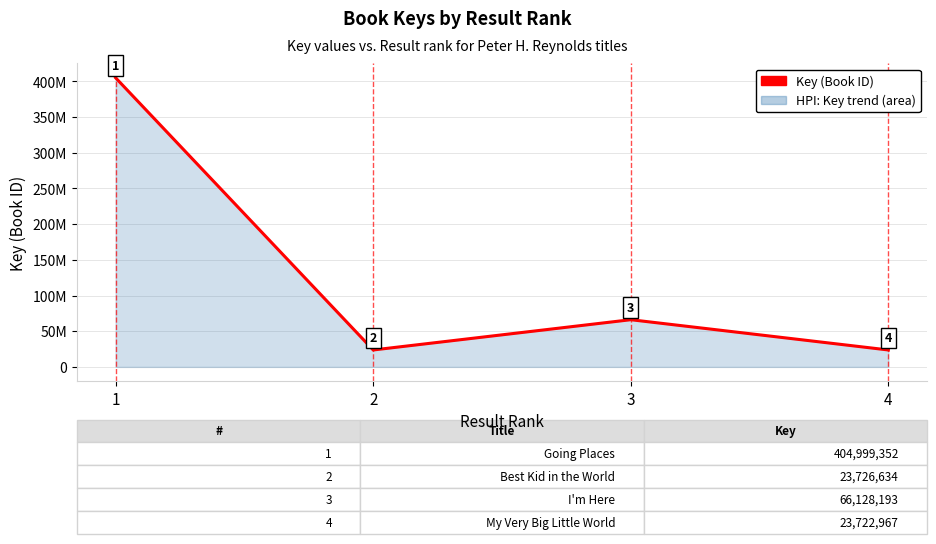

Read the value at 4.

23722967